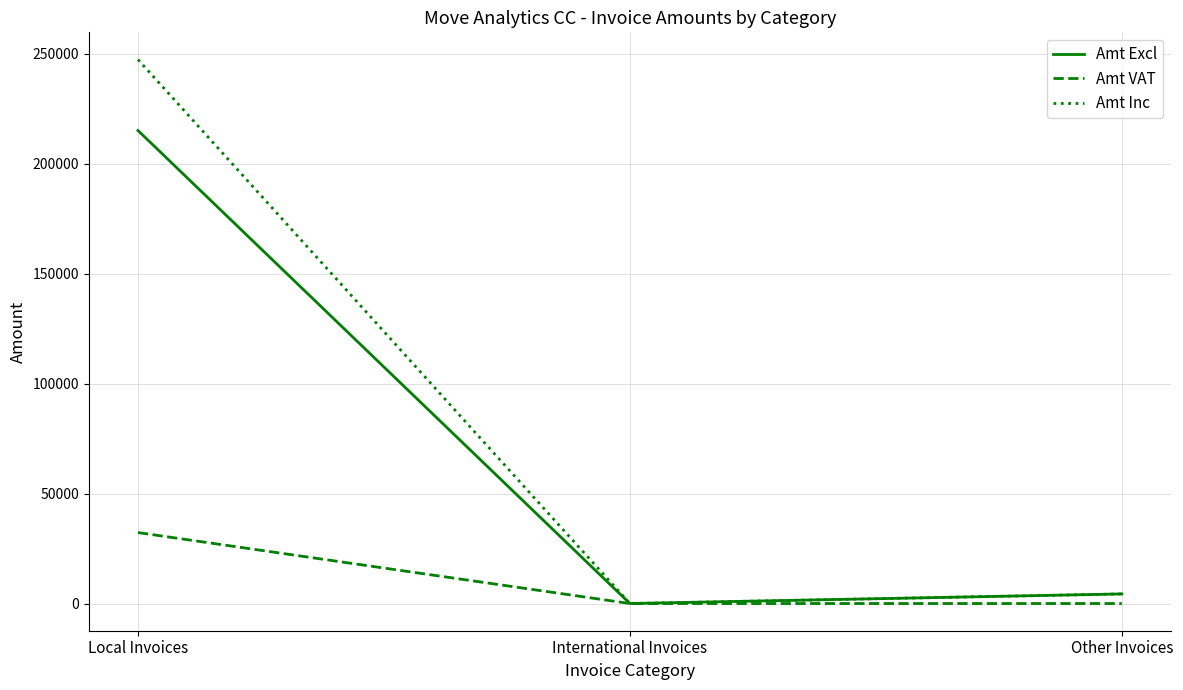

At which label does Amt Excl first exceed 4363?

Local Invoices